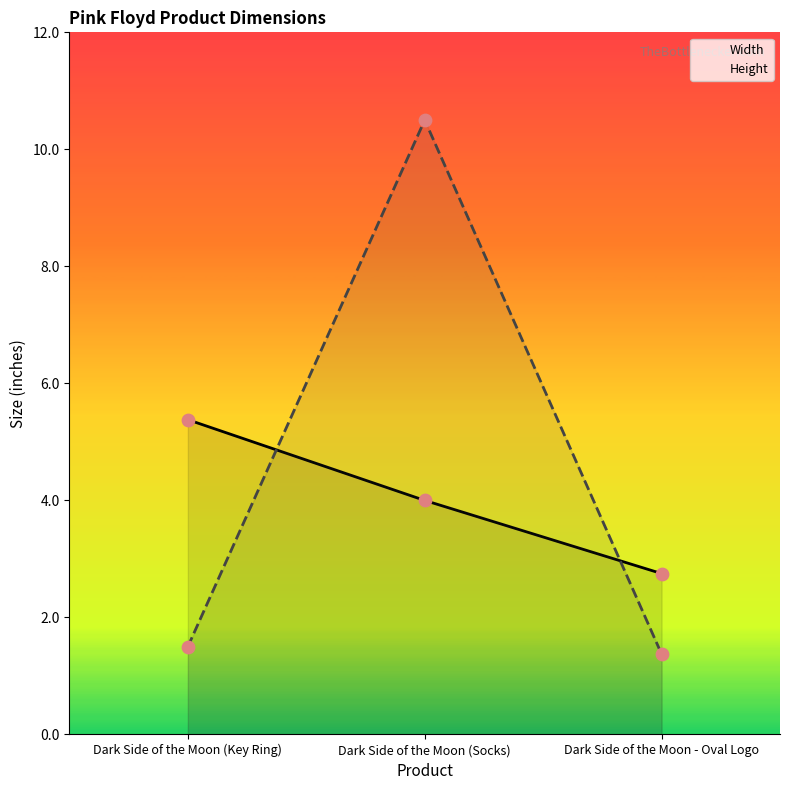

Is the value of Width at Dark Side of the Moon (Key Ring) greater than the value of Height at Dark Side of the Moon (Key Ring)?

Yes